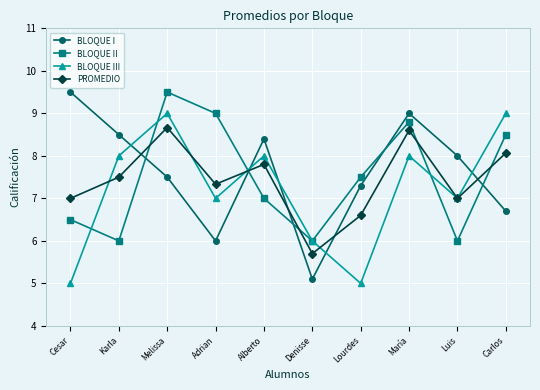

What is the minimum value shown in the chart?

5.0